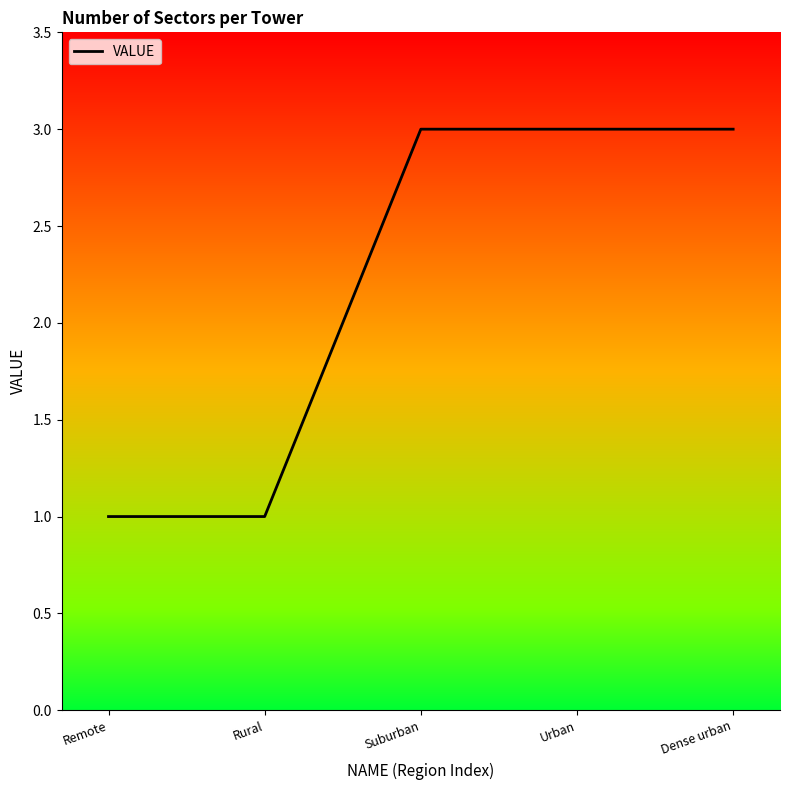

The value at Dense urban is 5. True or false?

False